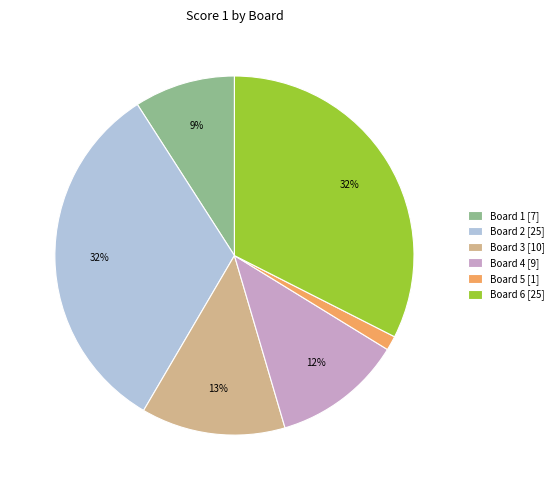

True or false: Board 2 accounts for 45% of the total.

False